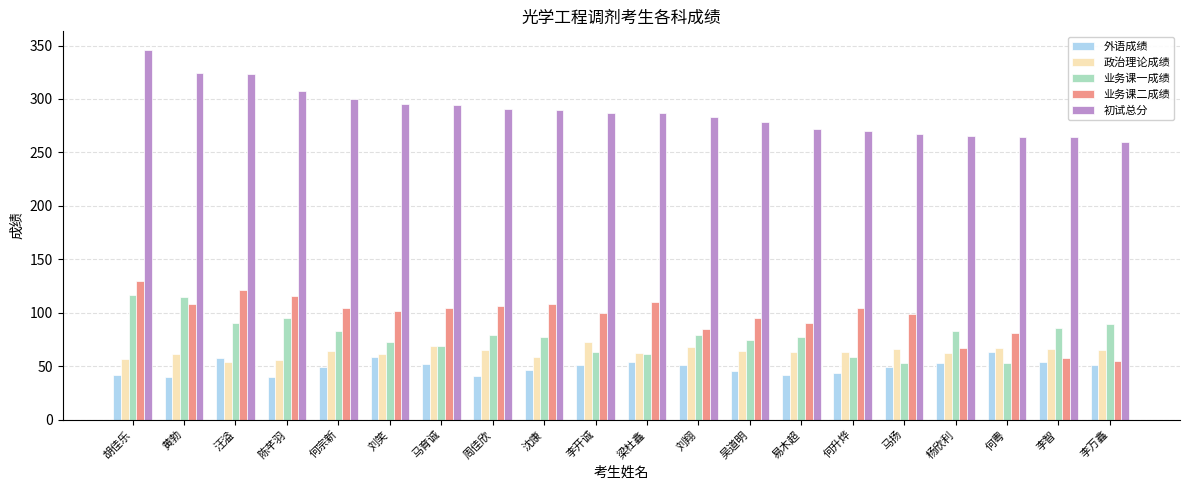

What is the total value across all series at 杨欣利?

530